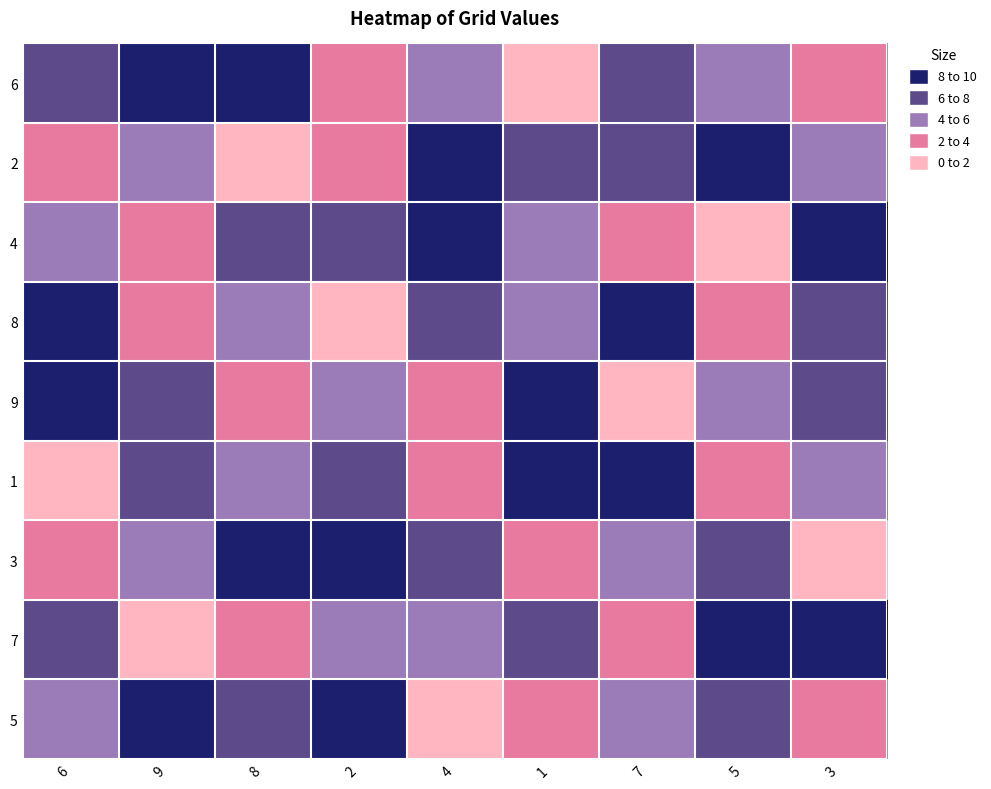

Reading right to left, list all the values displayed in this chart.

6: 3=3	5=5	7=7	1=1	4=4	2=2	8=8	9=9	6=6
2: 3=4	5=9	7=6	1=7	4=8	2=3	8=1	9=5	6=2
4: 3=8	5=1	7=2	1=5	4=9	2=6	8=7	9=3	6=4
8: 3=7	5=3	7=9	1=4	4=6	2=1	8=5	9=2	6=8
9: 3=6	5=4	7=1	1=8	4=2	2=5	8=3	9=7	6=9
1: 3=5	5=2	7=8	1=9	4=3	2=7	8=4	9=6	6=1
3: 3=1	5=6	7=5	1=2	4=7	2=8	8=9	9=4	6=3
7: 3=9	5=8	7=3	1=6	4=5	2=4	8=2	9=1	6=7
5: 3=2	5=7	7=4	1=3	4=1	2=9	8=6	9=8	6=5